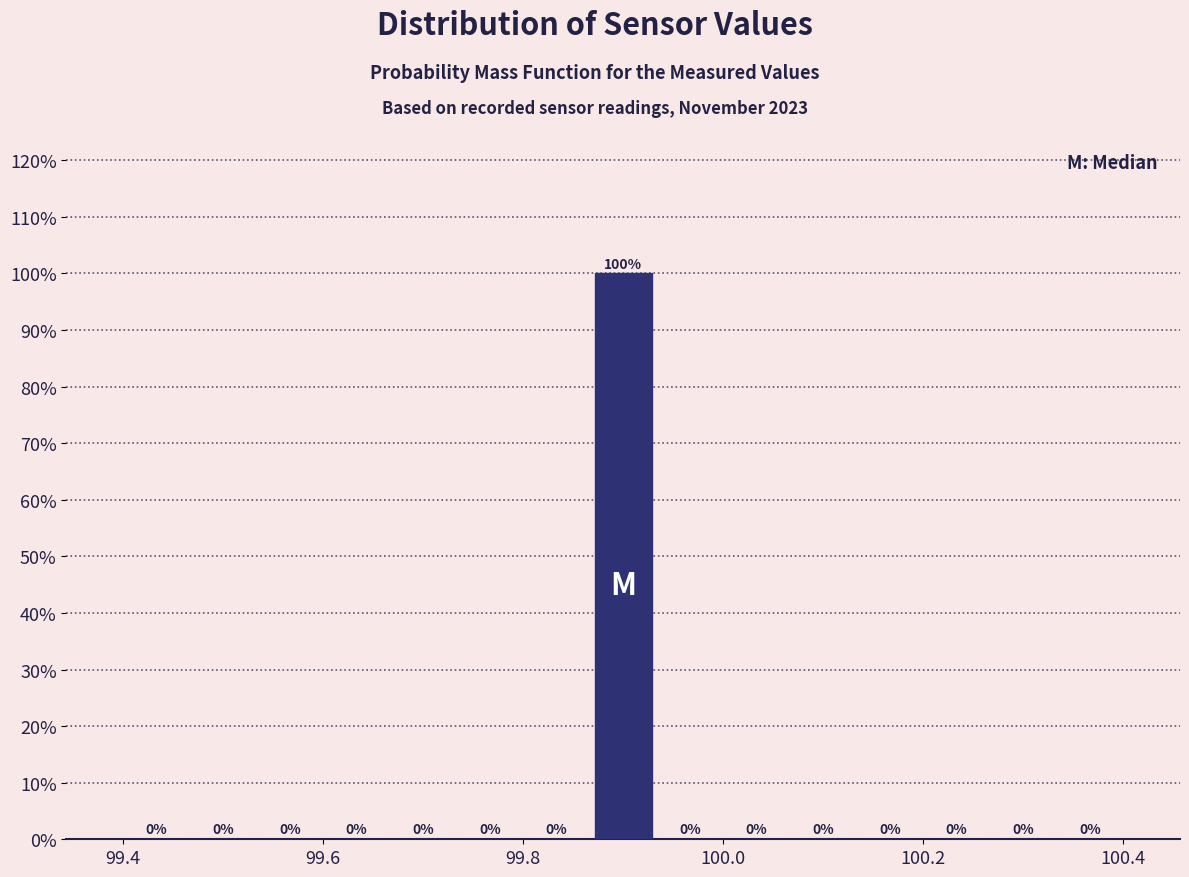

Around what value on the x-axis is the tallest bar? Give the approximate position of its centre, as read against the axis.

99.90